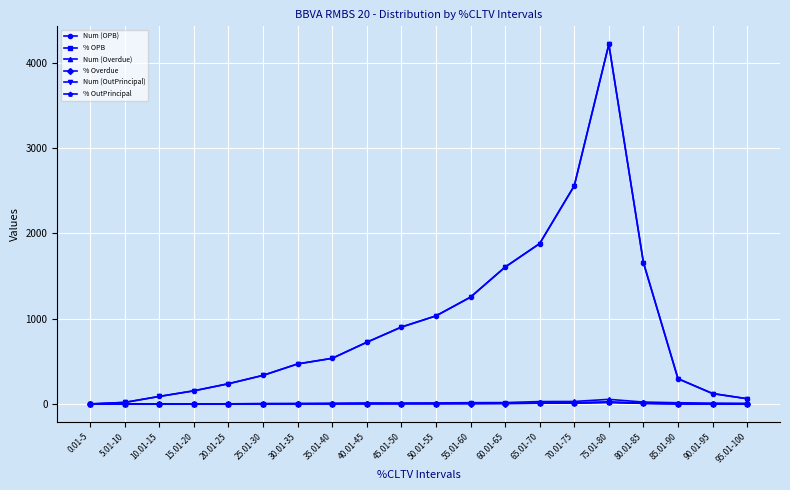

At 90.01-95, list the series in order from smallest to largest.

% OPB, % OutPrincipal, % Overdue, Num (Overdue), Num (OPB), Num (OutPrincipal)